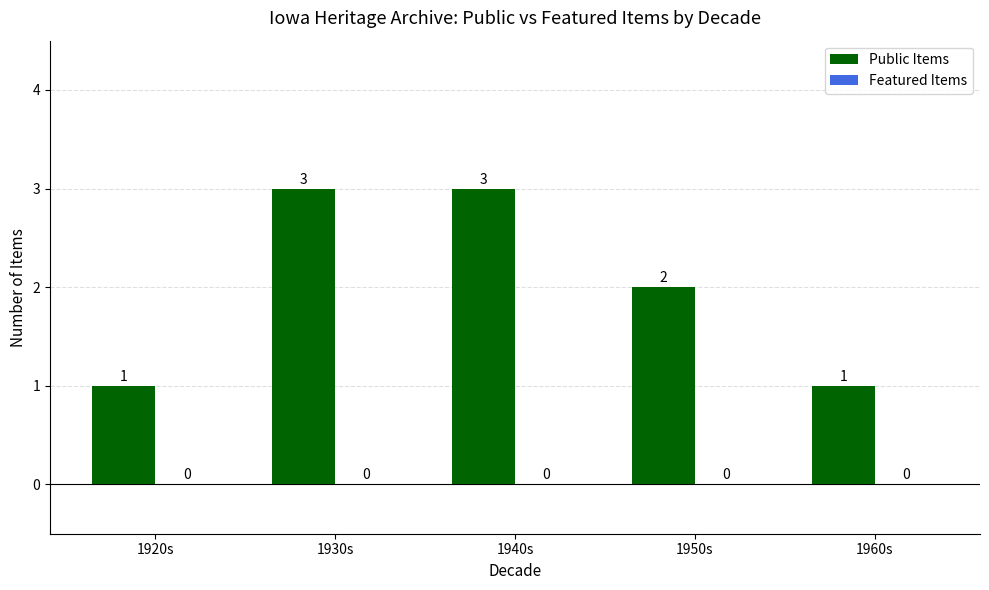

What is the sum of the values at 1950s and 1930s?

5